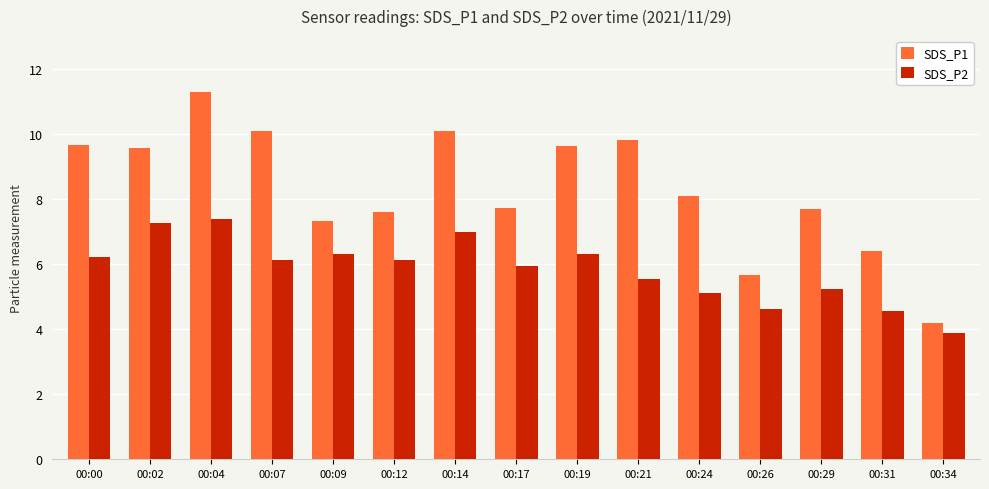

Which series has the largest total across all categories?

SDS_P1